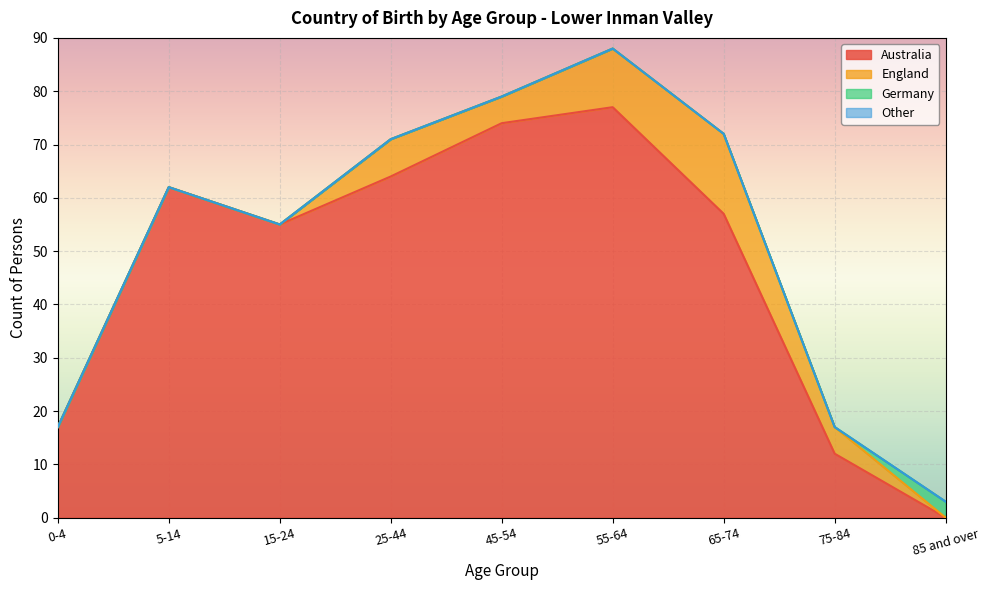

How many times do Australia and Germany cross each other?

1